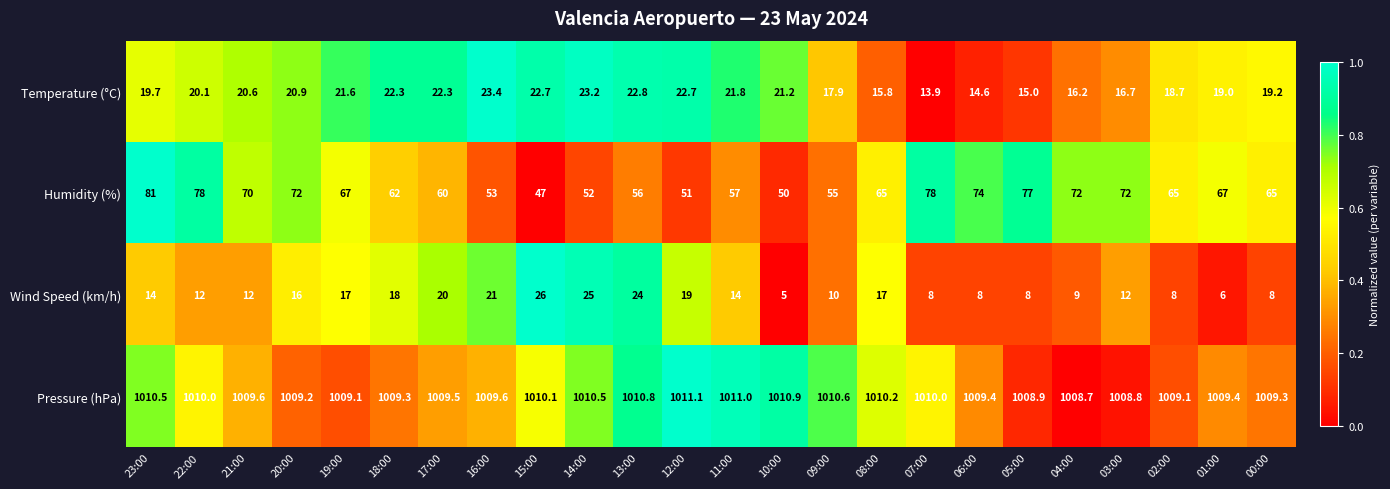

At which category is the sum across all series the highest?

23:00